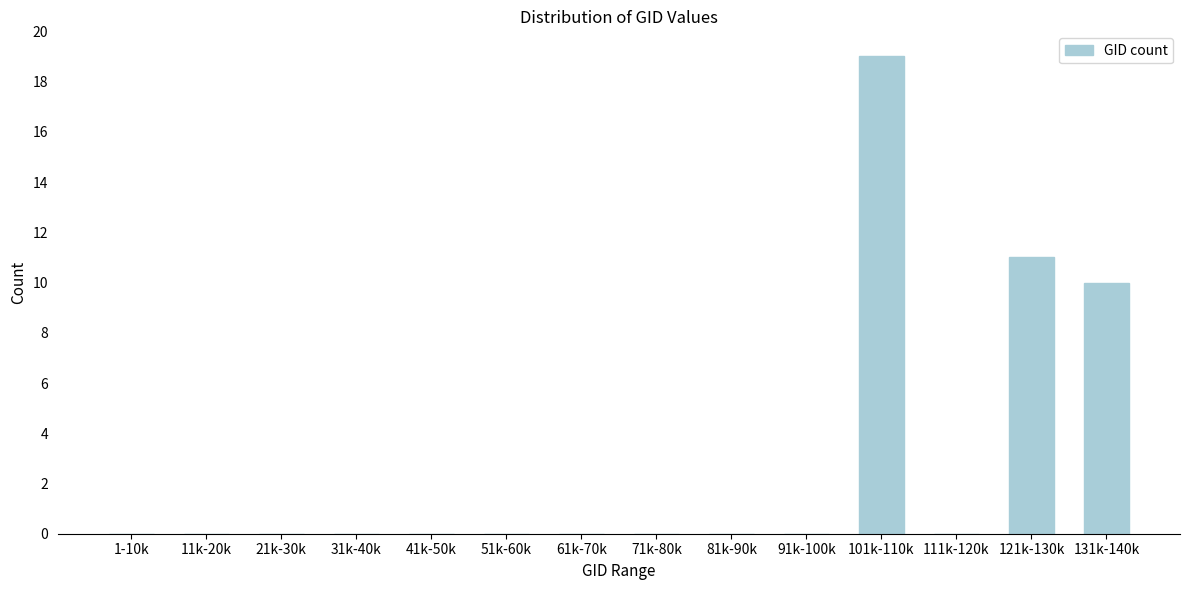

Reading left to right, extract all data points from this chart.

1-10k=0	11k-20k=0	21k-30k=0	31k-40k=0	41k-50k=0	51k-60k=0	61k-70k=0	71k-80k=0	81k-90k=0	91k-100k=0	101k-110k=19	111k-120k=0	121k-130k=11	131k-140k=10